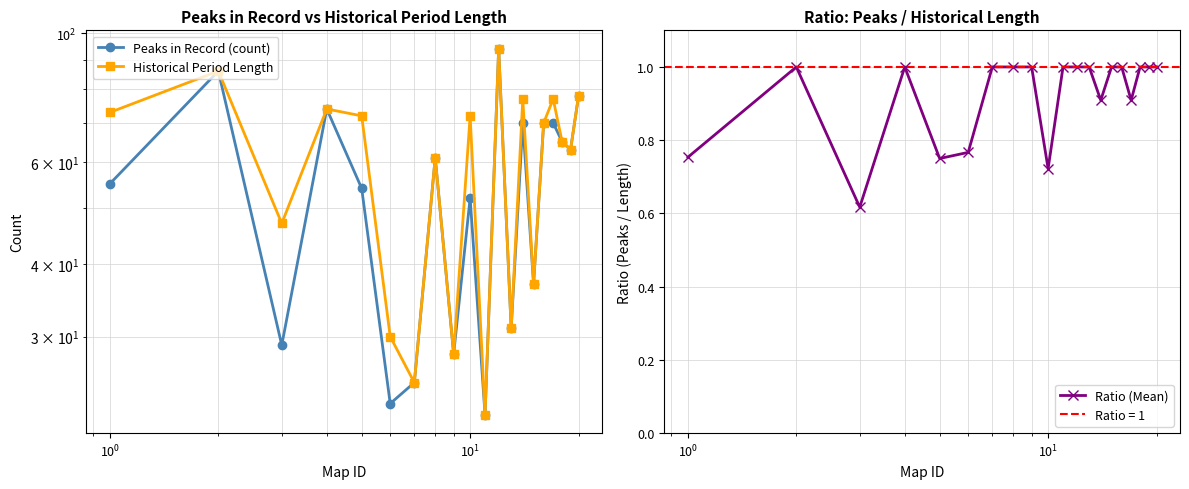

True or false: Peaks in Record (count) and Historical Period Length intersect in this chart.

False